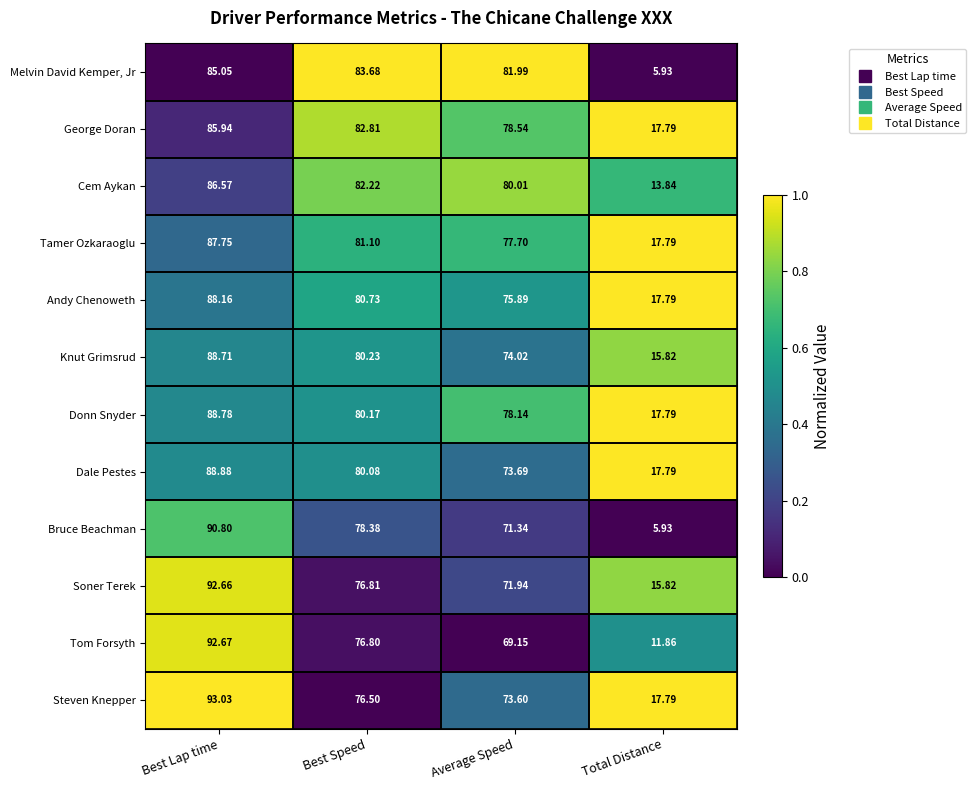

Rank the series at Best Speed from highest to lowest value.

Melvin David Kemper, Jr, George Doran, Cem Aykan, Tamer Ozkaraoglu, Andy Chenoweth, Knut Grimsrud, Donn Snyder, Dale Pestes, Bruce Beachman, Soner Terek, Tom Forsyth, Steven Knepper